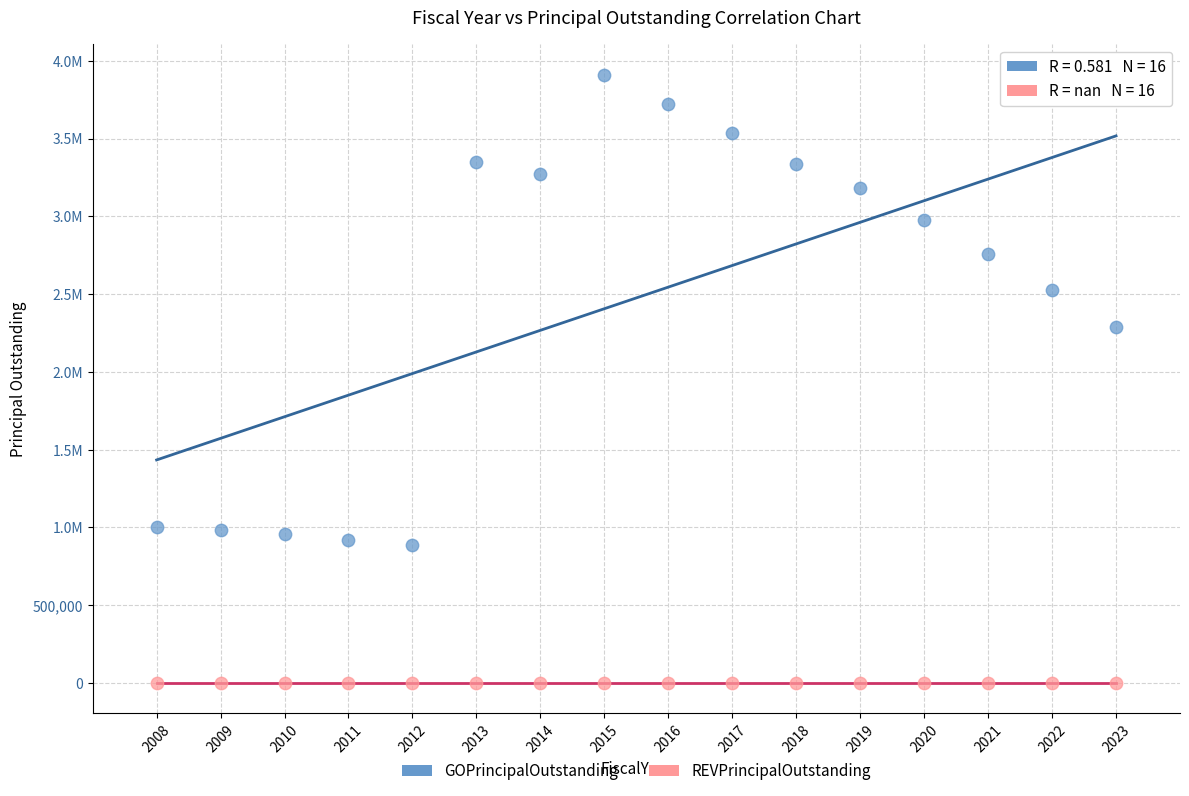

What are all the series names shown in the legend?

GOPrincipalOutstanding, REVPrincipalOutstanding